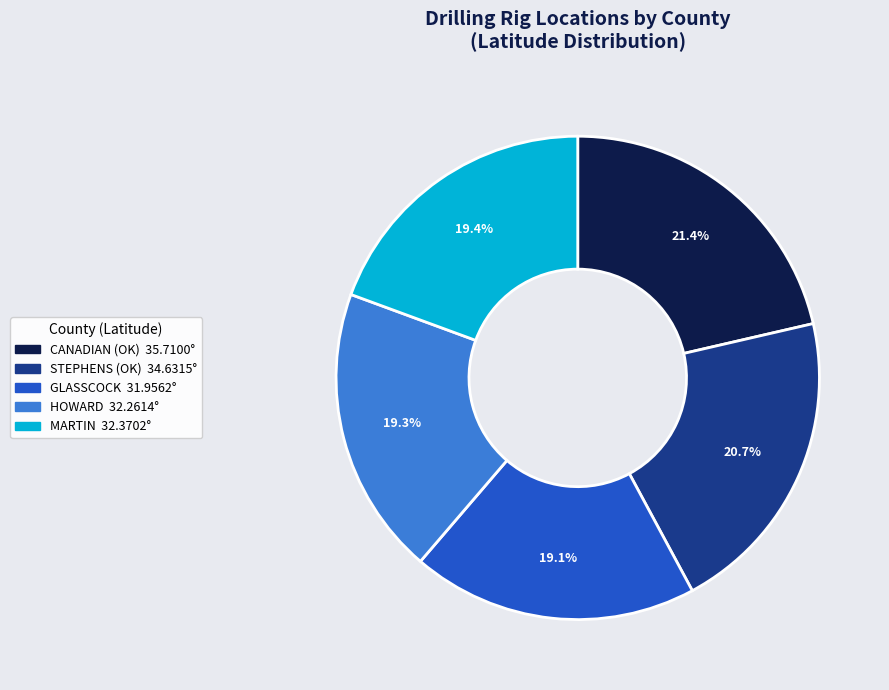

To the nearest percent, what is the average slice percentage?

20%